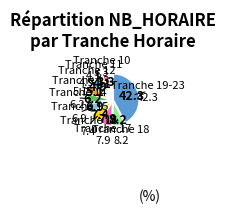

How many slices are in this pie chart?

13